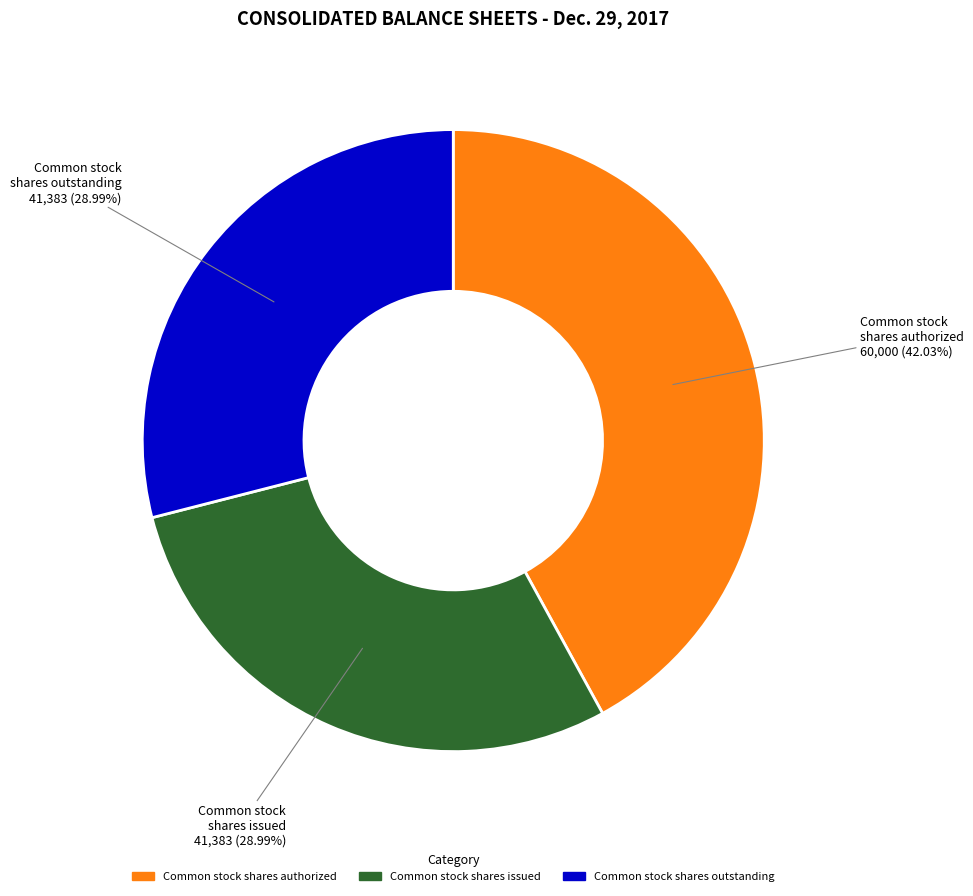

Does any single category account for the majority?

No